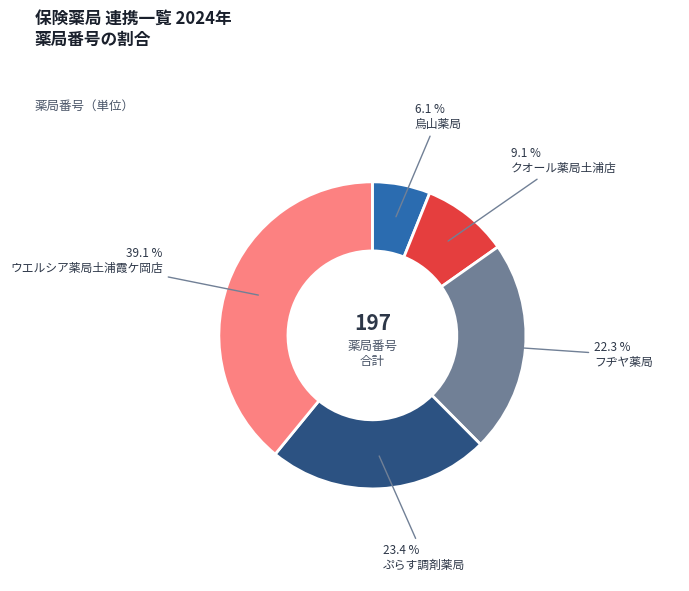

Which category has the biggest portion of the pie?

ウエルシア薬局土浦霞ケ岡店